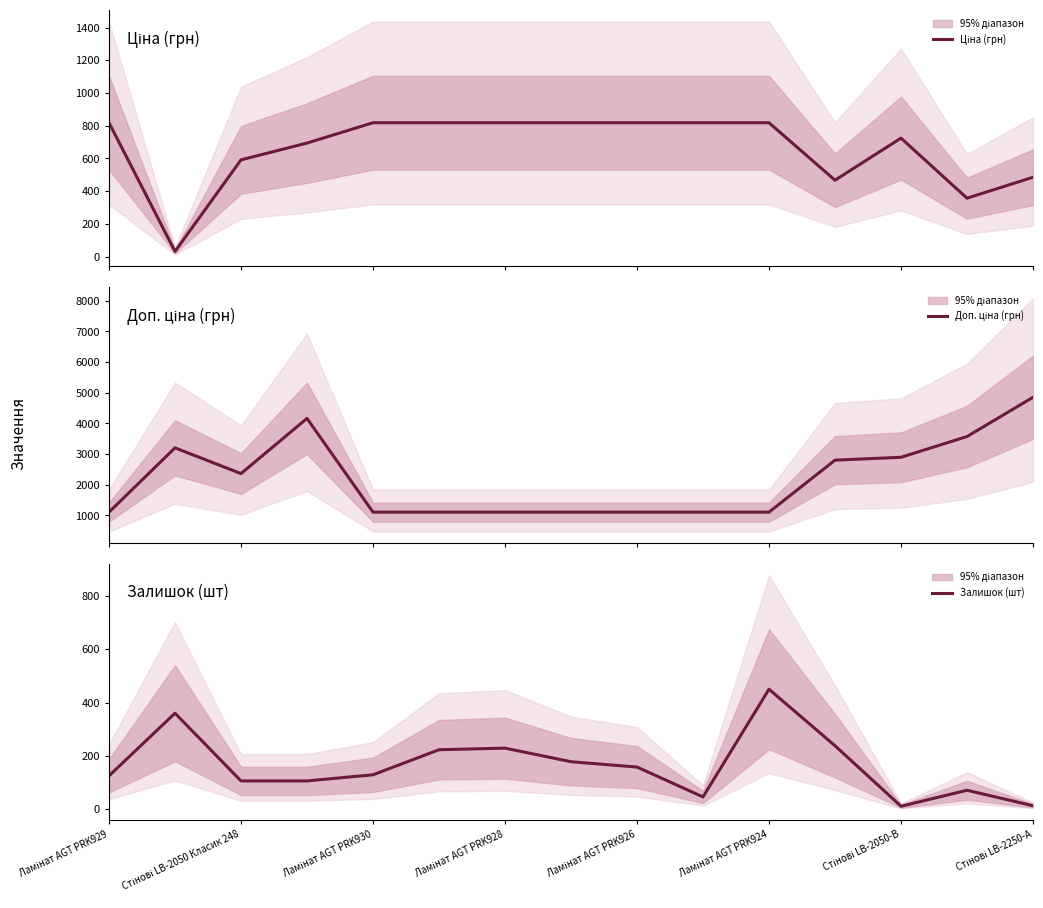

What is the average value of the Залишок (шт) series?

163